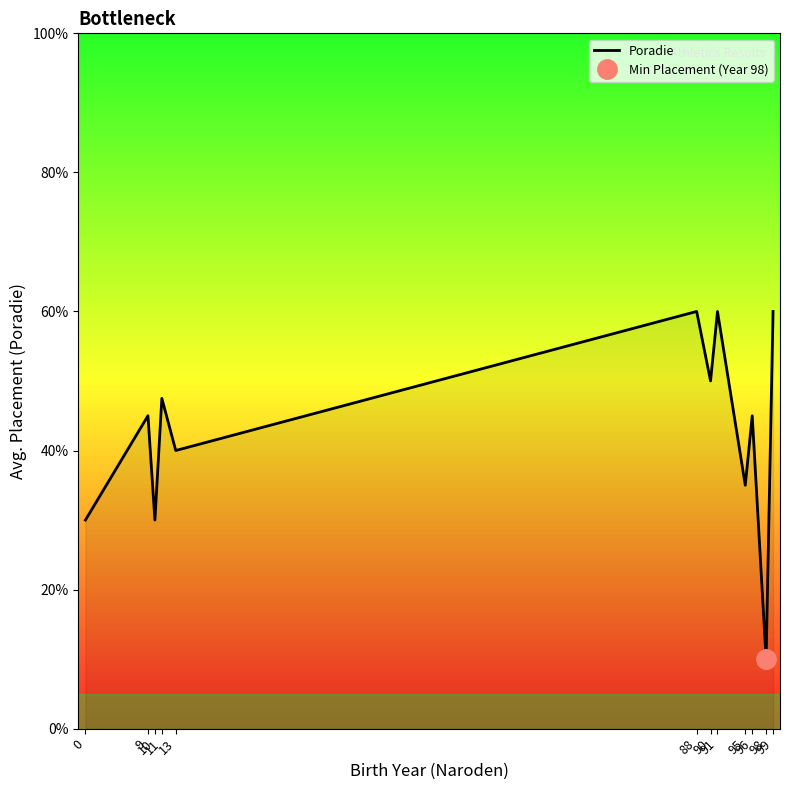

Reading left to right, what are all the values shown in this chart?

3.0	4.5	3.0	4.8	4.0	6.0	5.0	6.0	3.5	4.5	1.0	6.0